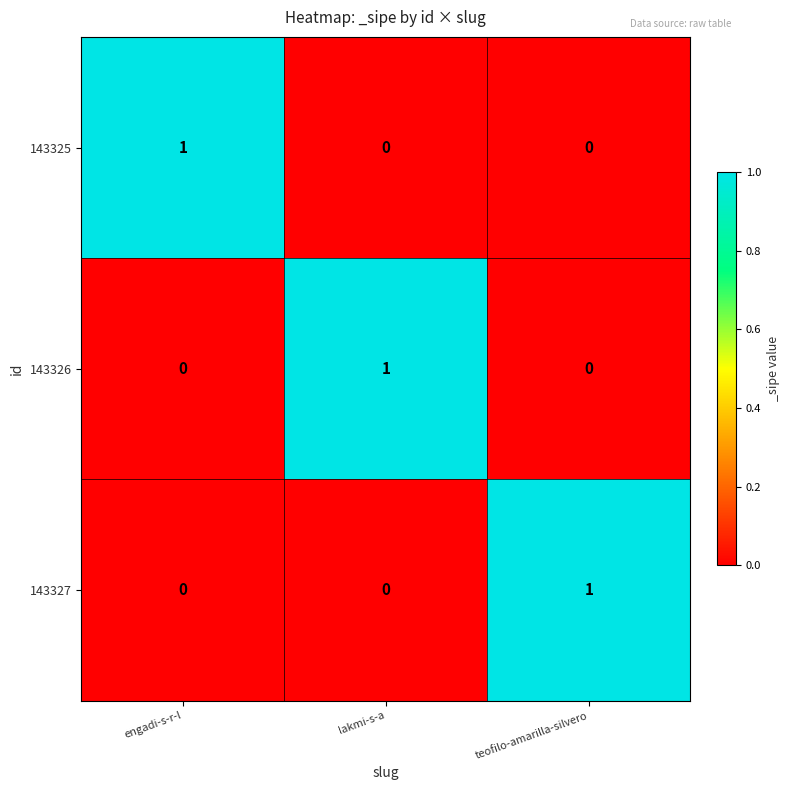

Count the 143327 values in the range 0 to 1.

3